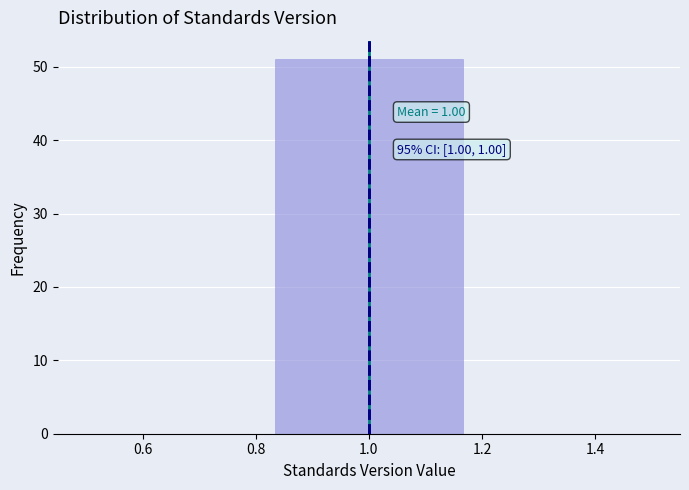

Which range on the x-axis has the tallest bar?

0.84 to 1.16